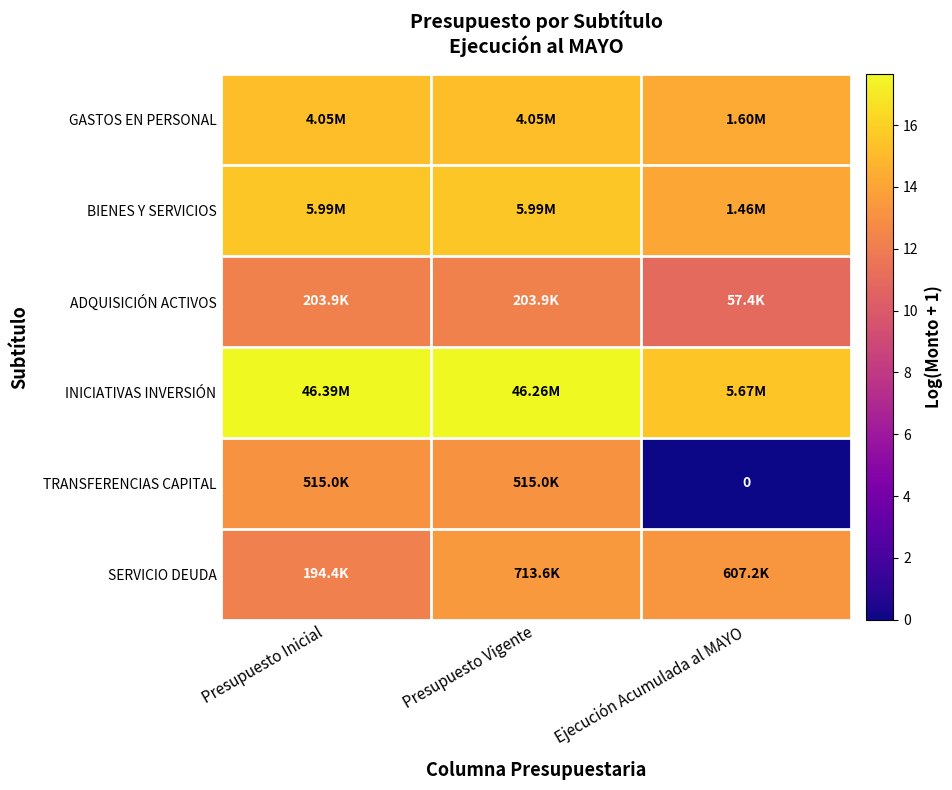

The BIENES Y SERVICIOS series shows 23.7 at Presupuesto Inicial. True or false?

False